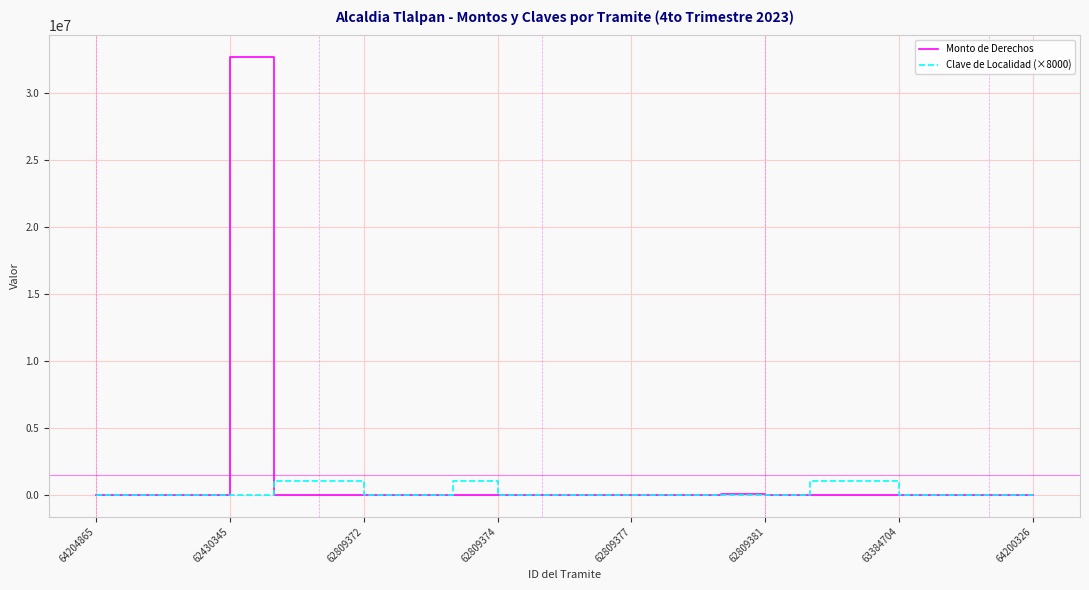

Which series has the largest range (max minus min)?

Monto de Derechos